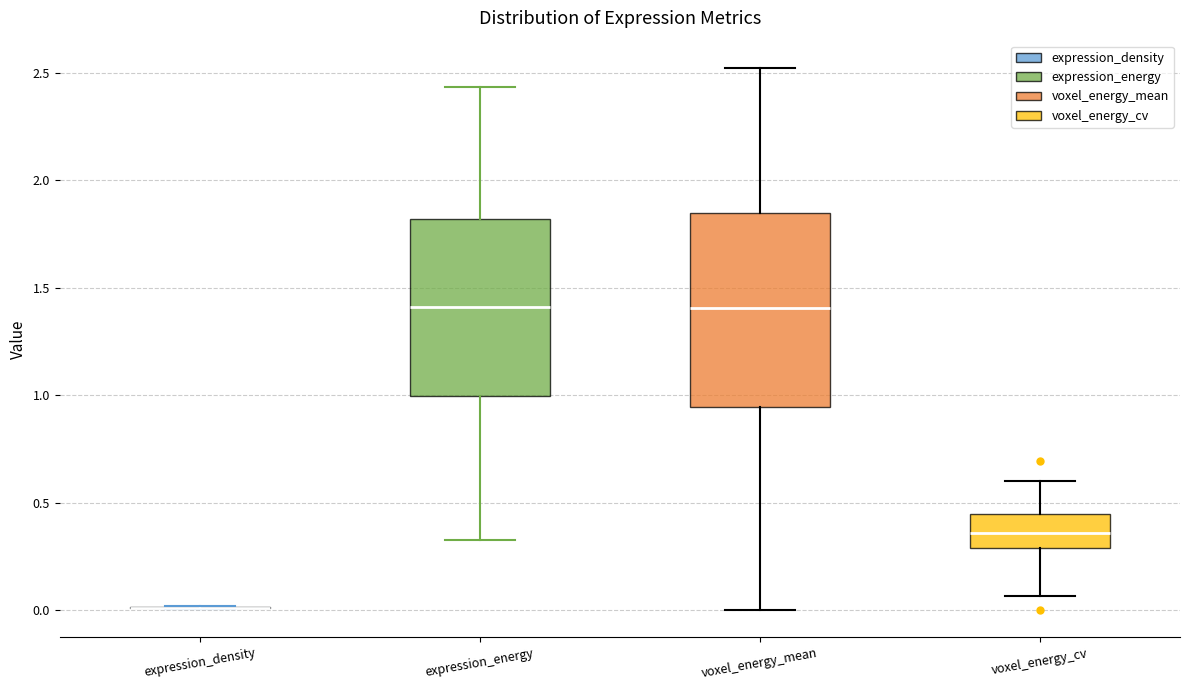

Reading left to right, transcribe this box plot: for each box, give where its median line is, the range the box spans, and where its two whiskers end, as read against the y-axis. The values are not printed on the chart, so give them approximately, as read against the axis.

expression_density: box collapsed to a line at 0.00, whiskers 0.00 to 0.00
expression_energy: median 1.40, box 1.00 to 1.80, whiskers 0.35 to 2.45
voxel_energy_mean: median 1.40, box 0.95 to 1.85, whiskers 0.00 to 2.50
voxel_energy_cv: median 0.35, box 0.30 to 0.45, whiskers 0.05 to 0.60